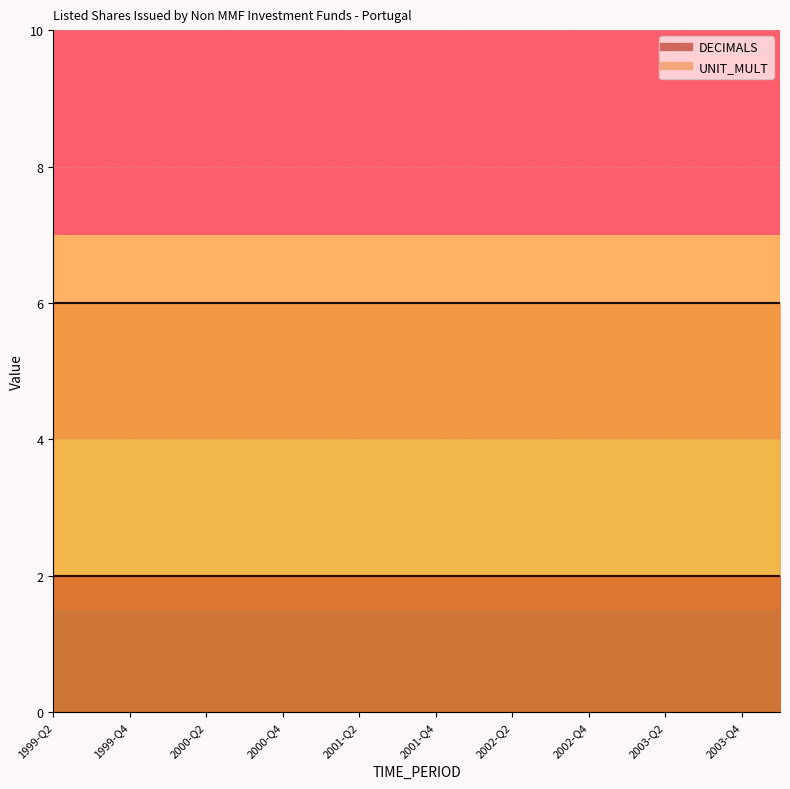

What is the spread (max minus min) of values at 2001-Q1?

4